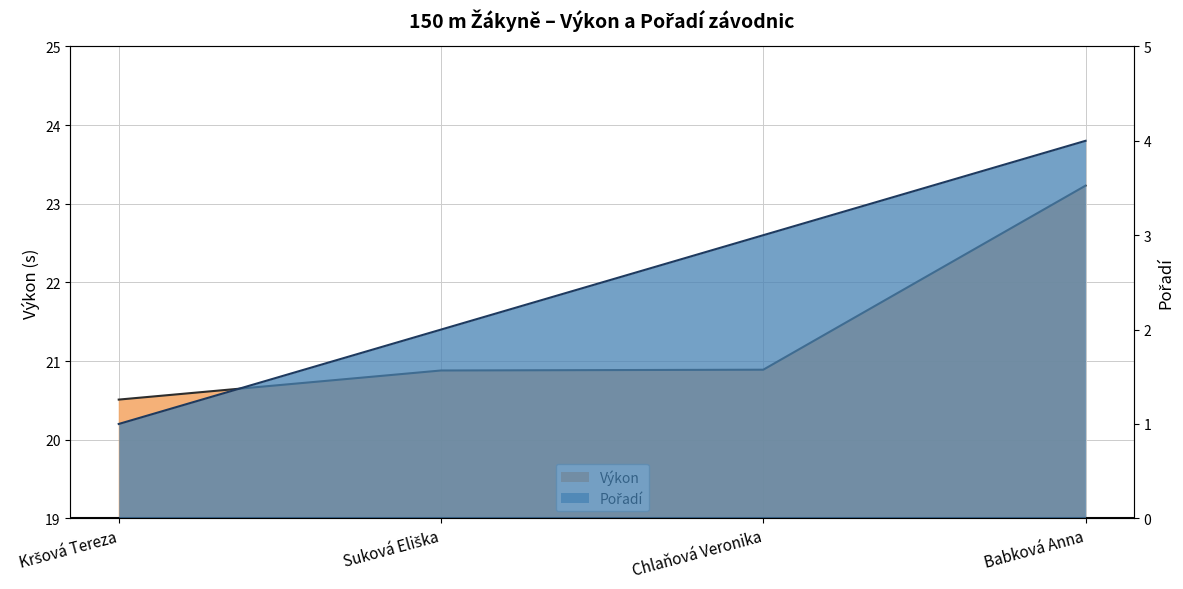

Is the value of Výkon at Suková Eliška greater than the value of Pořadí at Kršová Tereza?

Yes